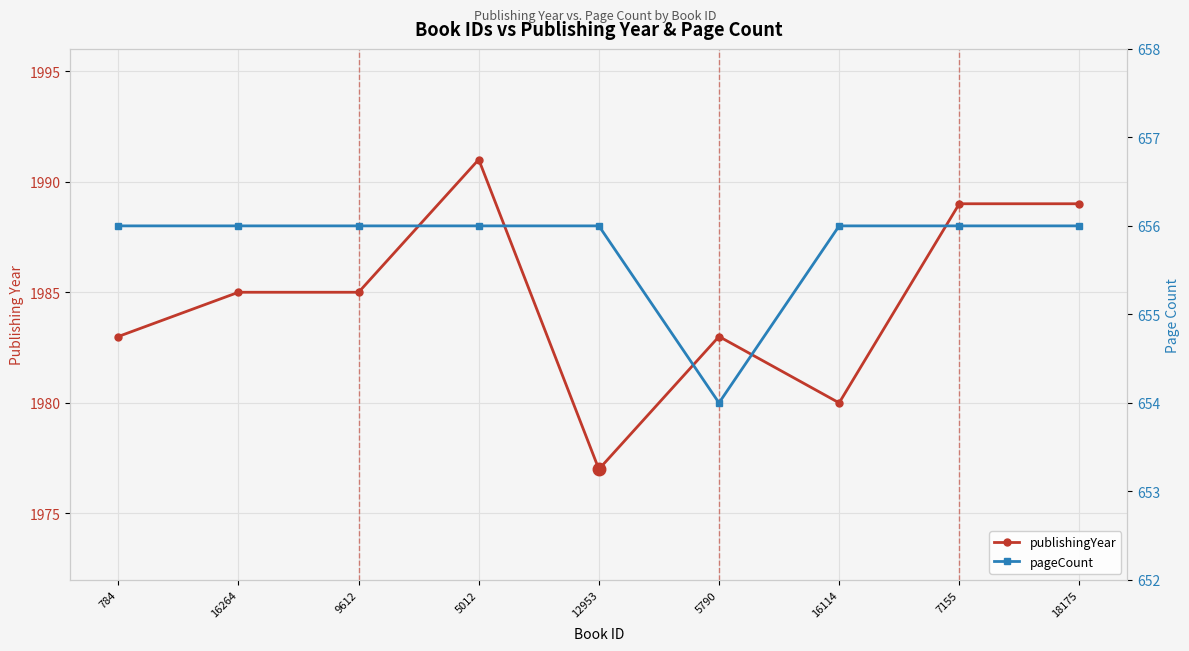

Reading left to right, transcribe all the data shown in this chart.

publishingYear: 1983	1985	1985	1991	1977	1983	1980	1989	1989
pageCount: 656	656	656	656	656	654	656	656	656